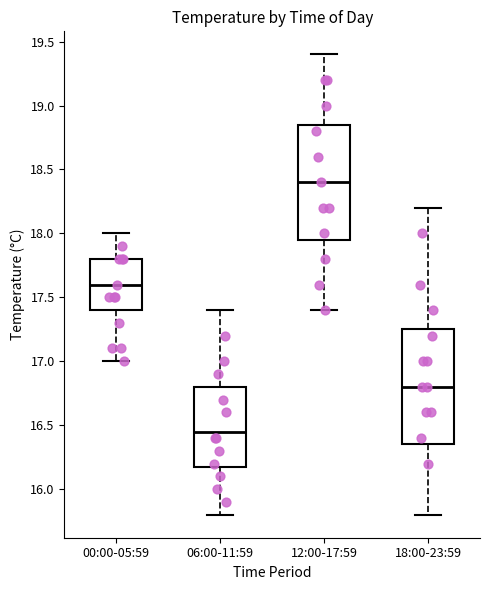

Reading left to right, transcribe this box plot: for each box, give where its median line is, the range the box spans, and where its two whiskers end, as read against the y-axis. The values are not printed on the chart, so give them approximately, as read against the axis.

00:00-05:59: median 17.60, box 17.40 to 17.80, whiskers 17.00 to 18.00
06:00-11:59: median 16.45, box 16.20 to 16.80, whiskers 15.80 to 17.40
12:00-17:59: median 18.40, box 17.95 to 18.85, whiskers 17.40 to 19.40
18:00-23:59: median 16.80, box 16.35 to 17.25, whiskers 15.80 to 18.20